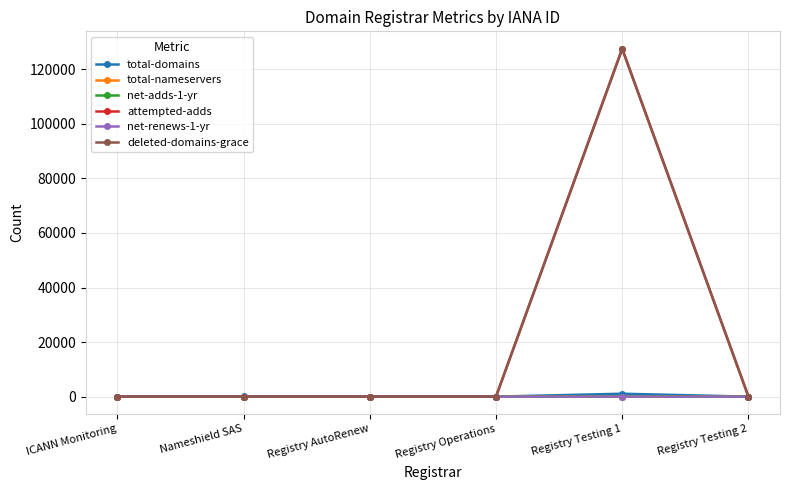

What is the label of the 5th point from the left?

Registry Testing 1